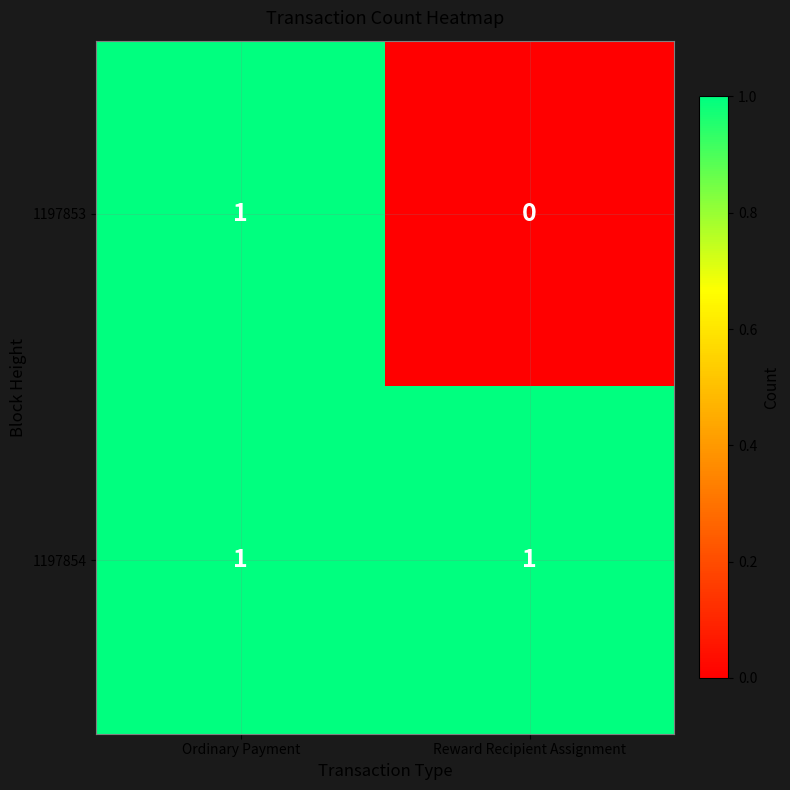

Reading right to left, what are all the values shown in this chart?

1197853: 0	1
1197854: 1	1